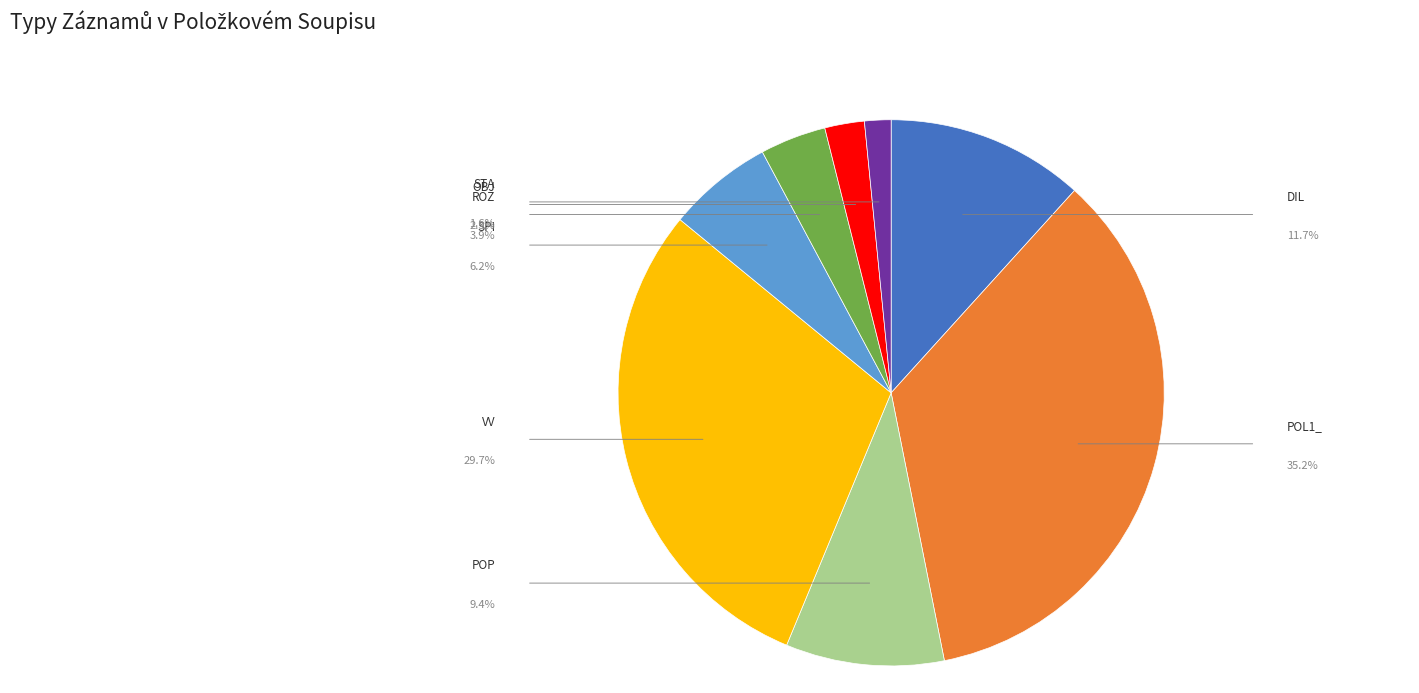

Is there a majority slice in this chart?

No